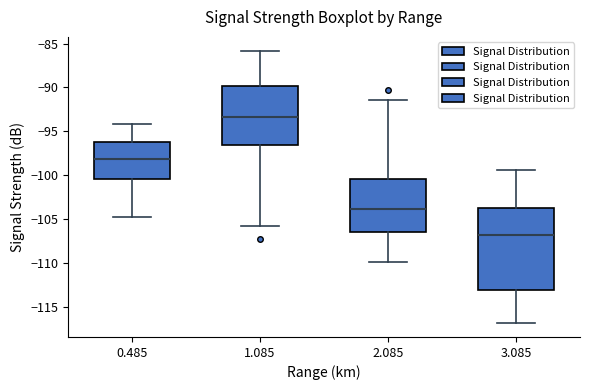

Where does the median line of the box at x = 1.085 sit on the y-axis? The values are not printed on the chart, so give them approximately, as read against the axis.

-93.5